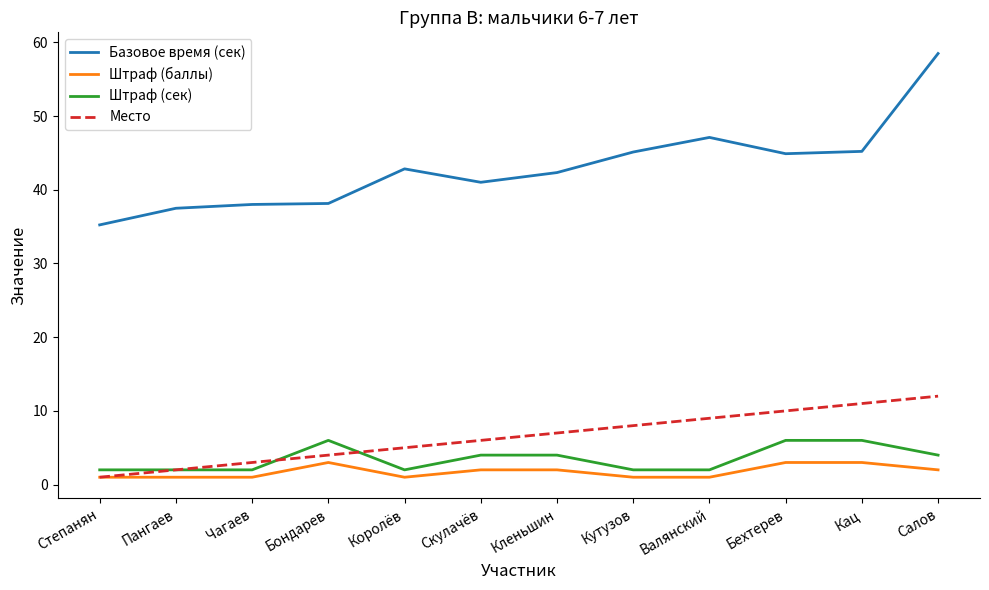

Is it true that Базовое время (сек) equals 35.2 at Степанян?

True